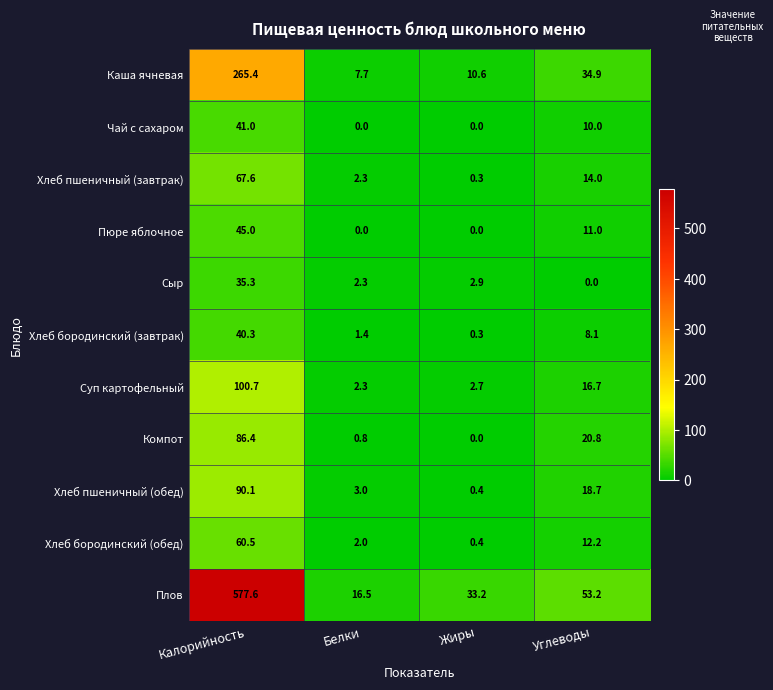

At which label does Плов reach its peak?

Калорийность